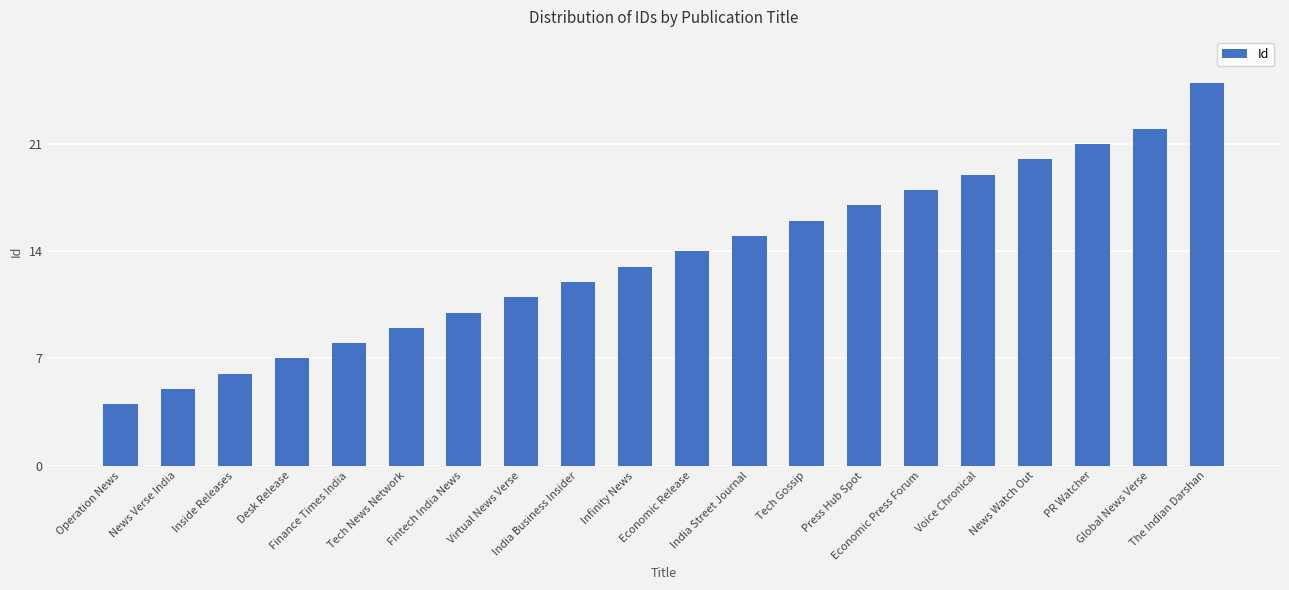

True or false: the data shows 4 at Fintech India News.

False